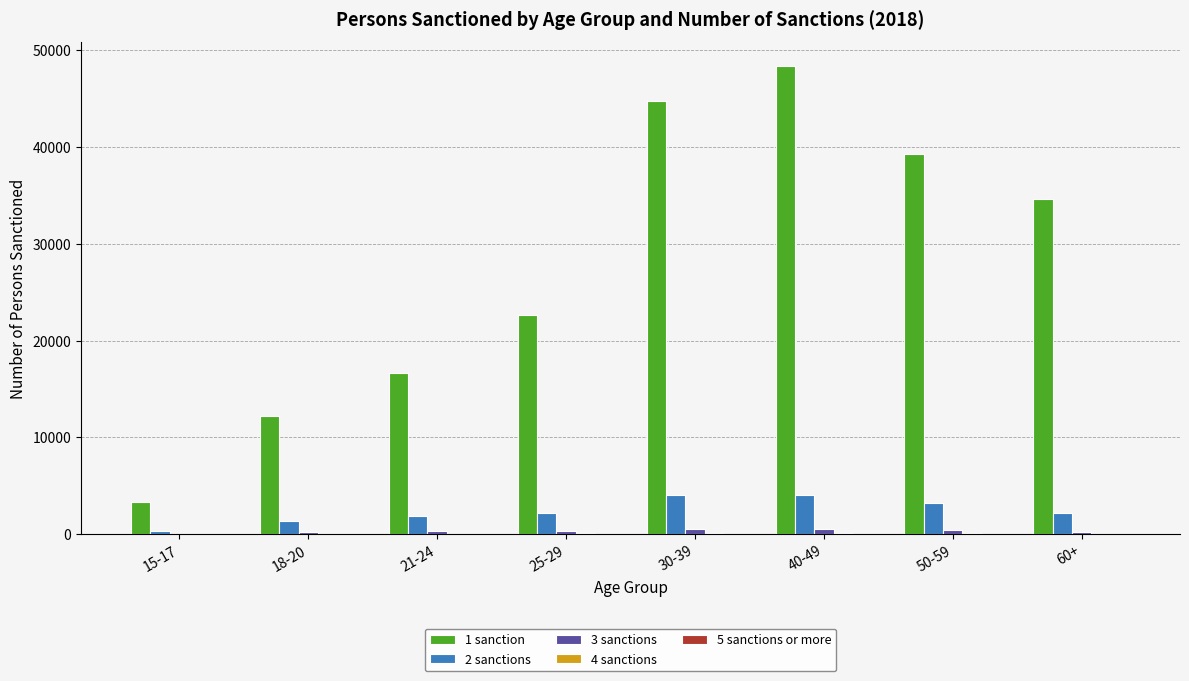

The value of 2 sanctions at 30-39 is 1957. True or false?

False